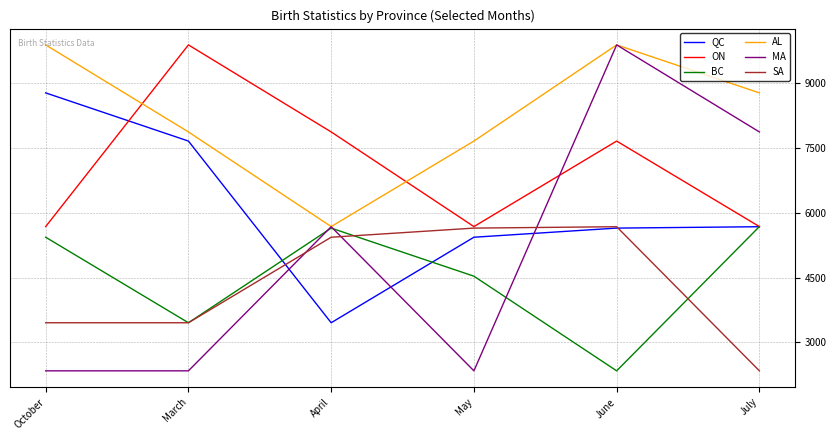

What is the minimum value for AL?

5678